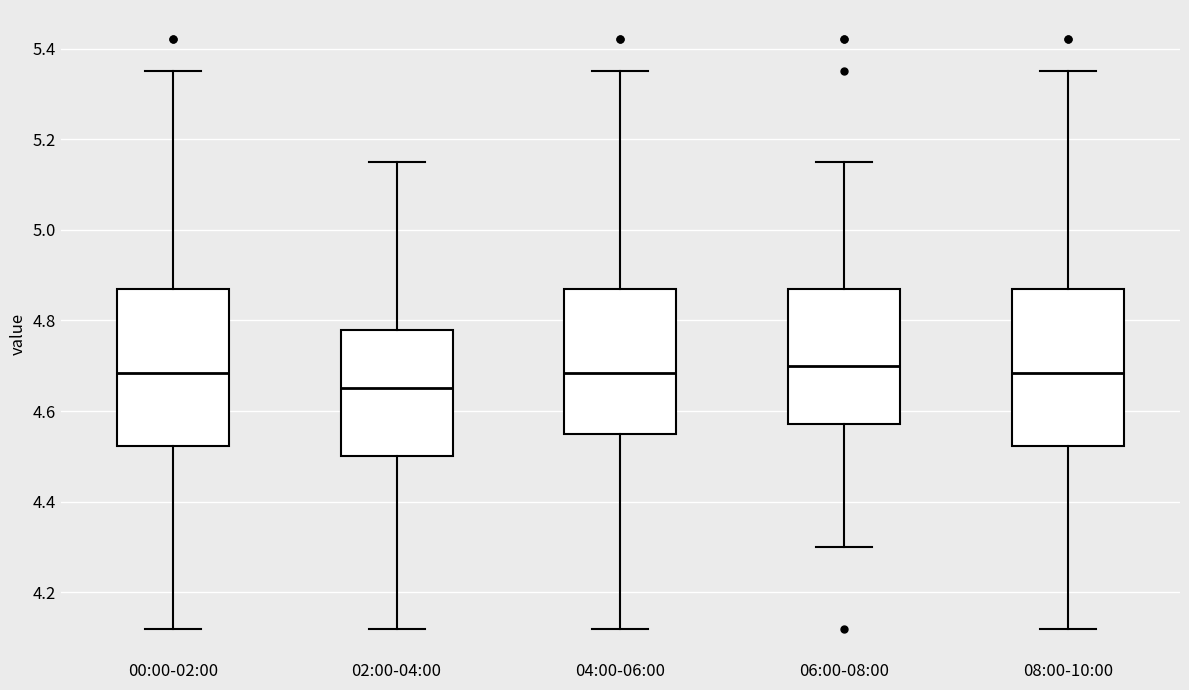

Reading left to right, transcribe this box plot: for each box, give where its median line is, the range the box spans, and where its two whiskers end, as read against the y-axis. The values are not printed on the chart, so give them approximately, as read against the axis.

00:00-02:00: median 4.68, box 4.52 to 4.88, whiskers 4.12 to 5.36
02:00-04:00: median 4.66, box 4.50 to 4.78, whiskers 4.12 to 5.16
04:00-06:00: median 4.68, box 4.56 to 4.88, whiskers 4.12 to 5.36
06:00-08:00: median 4.70, box 4.58 to 4.88, whiskers 4.30 to 5.16
08:00-10:00: median 4.68, box 4.52 to 4.88, whiskers 4.12 to 5.36